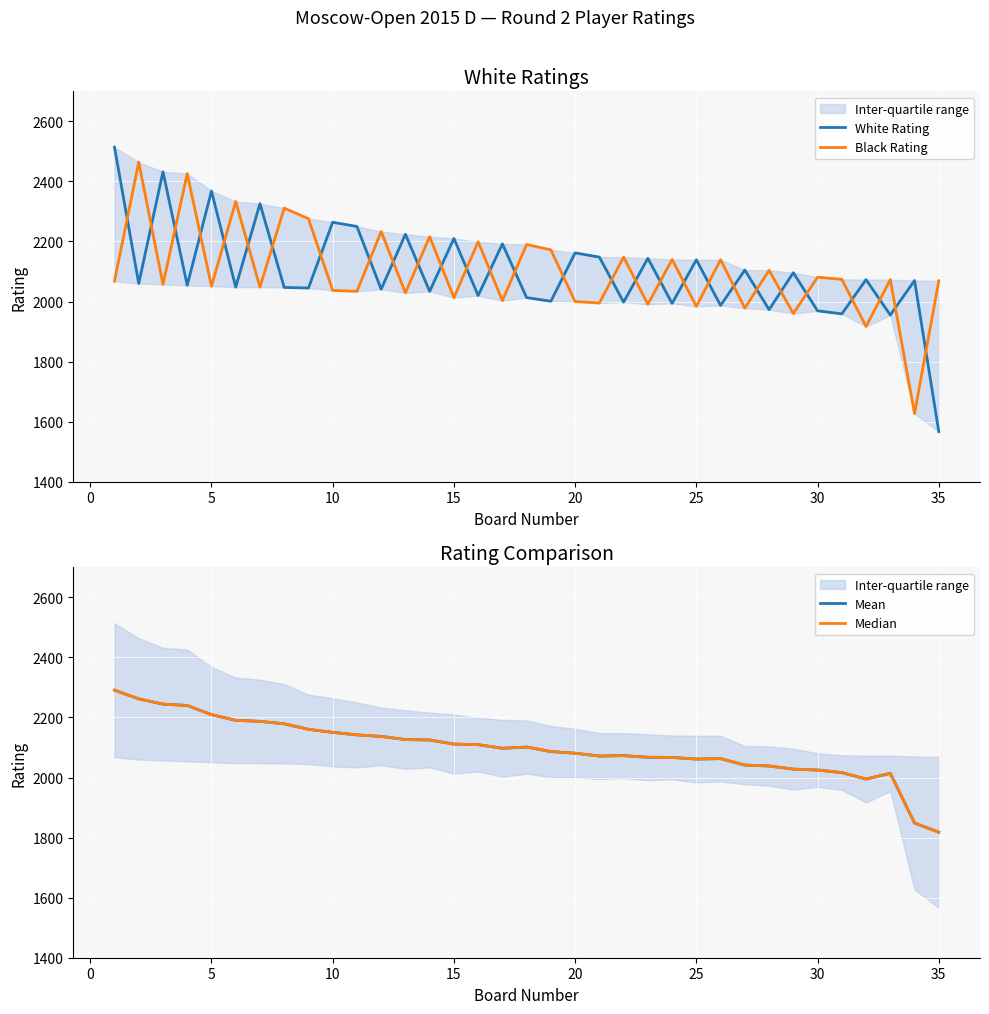

What are all the series names shown in the legend?

White Rating, Black Rating, Mean, Median